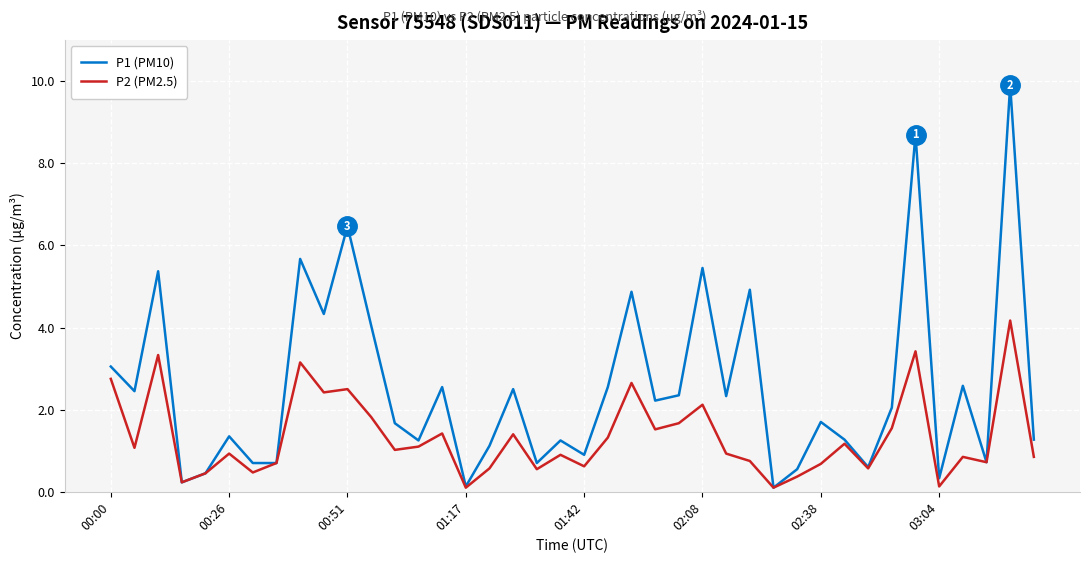

What is the difference between the maximum and minimum values in the P1 (PM10) series?

9.8